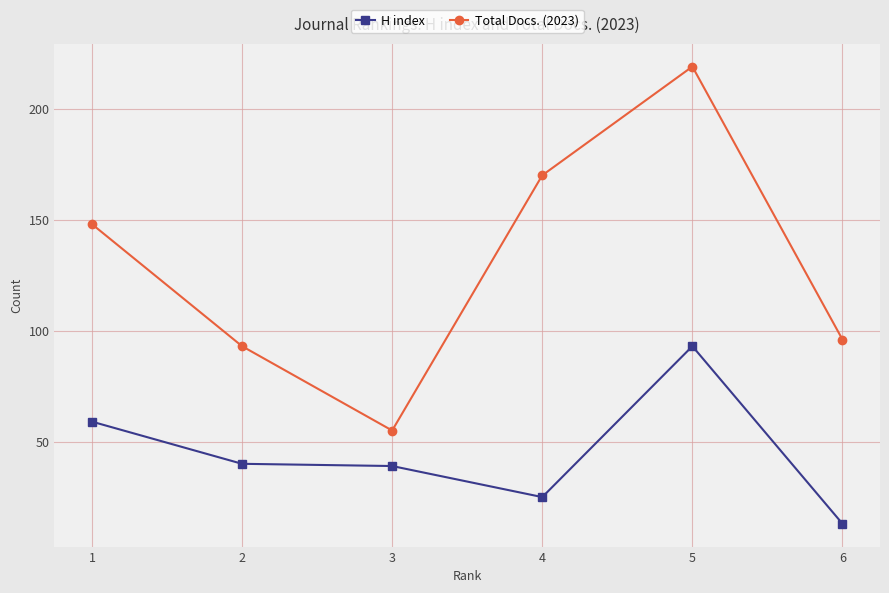

Rank the series at 6 from lowest to highest value.

H index, Total Docs. (2023)